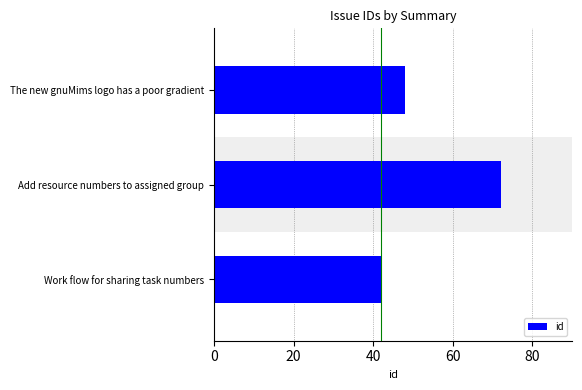

How many series are shown in this chart?

1